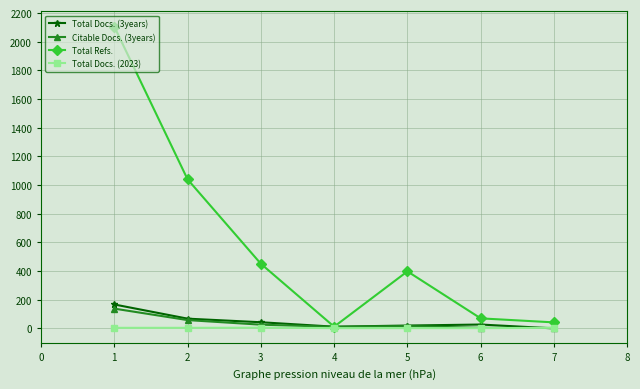

Which series has the largest total across all categories?

Total Refs.